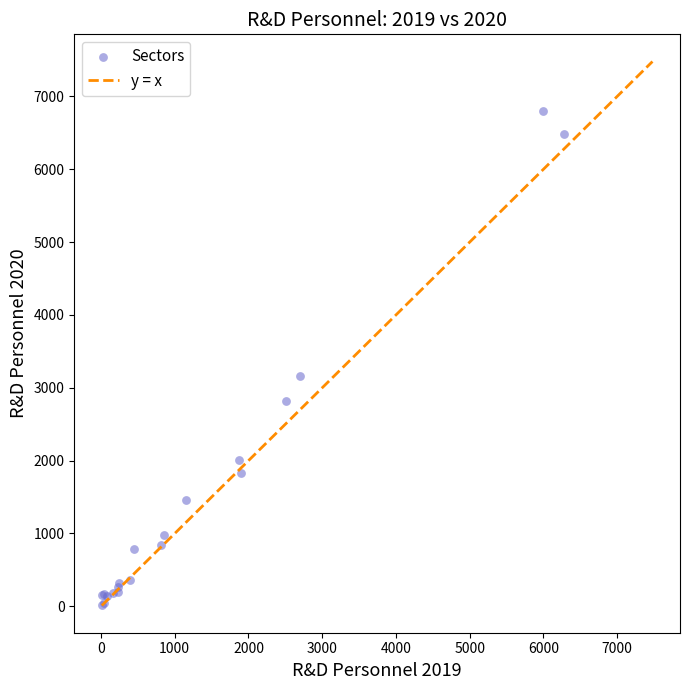

What Y value in the scatter plot is closest to 3405?

3168